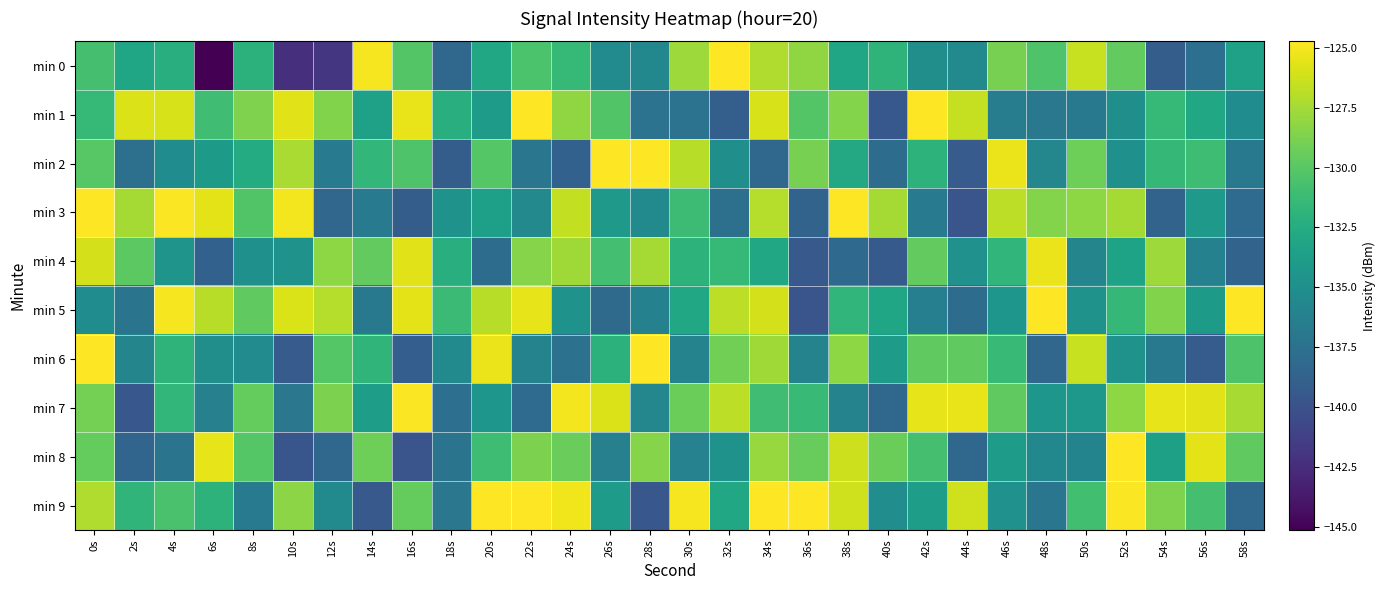

What is the minimum value shown in the chart?

-145.1